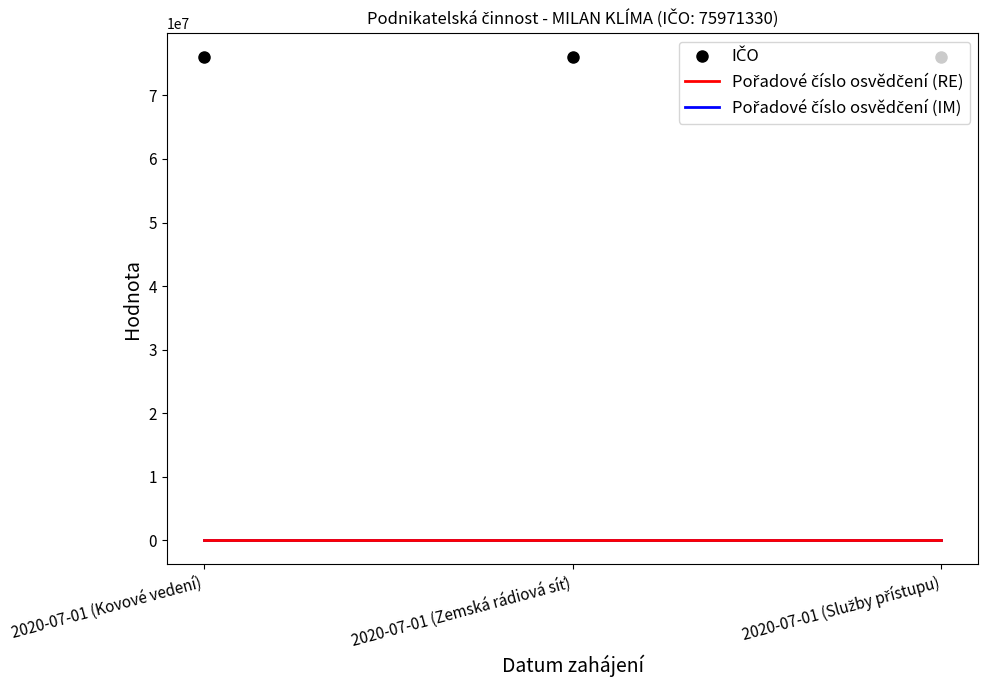

What is the maximum value shown in the chart?

75971330.0